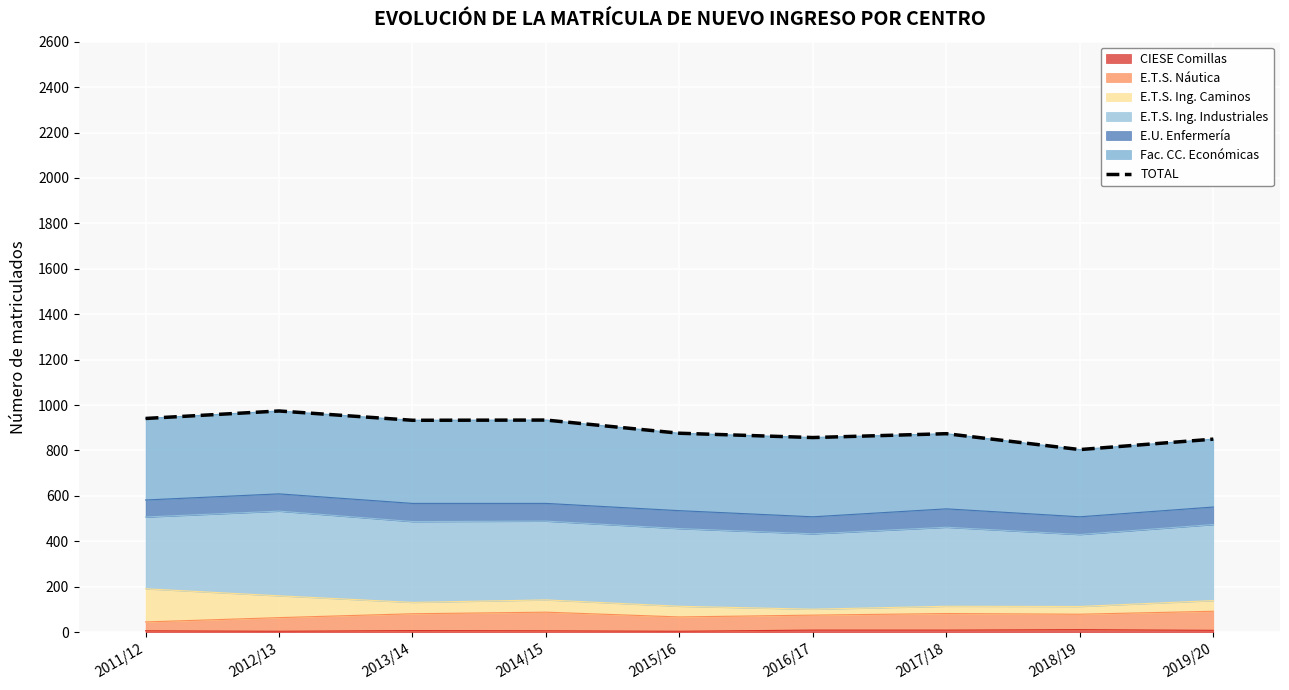

How many lines are shown in the chart?

1